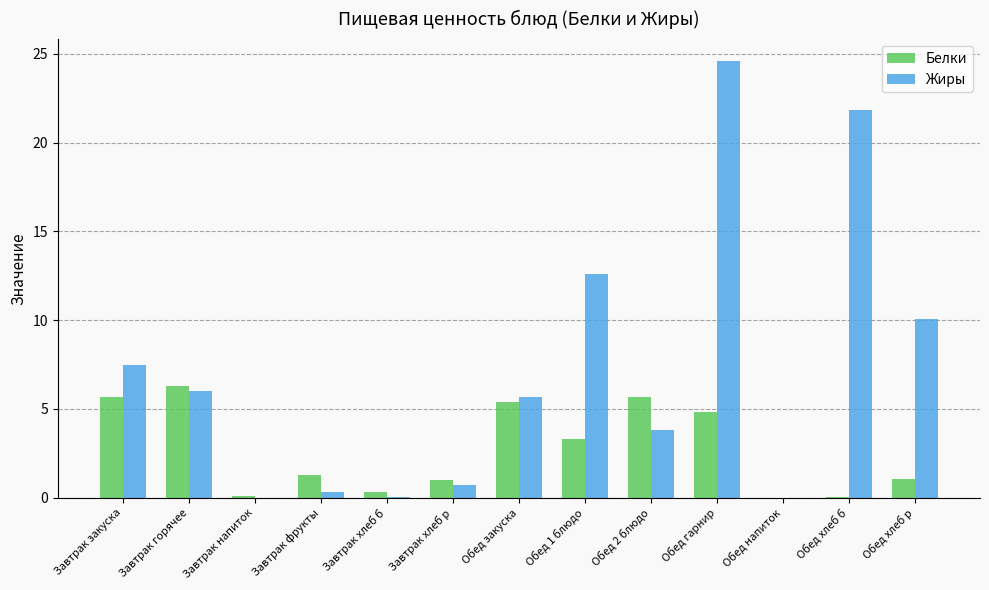

At which label is Жиры closest to 12?

Обед 1 блюдо